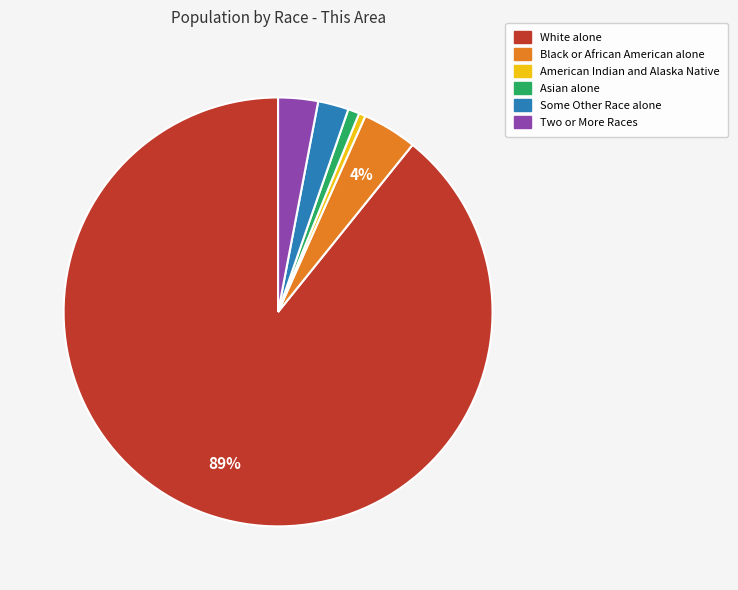

What is the largest slice in the pie chart?

White alone